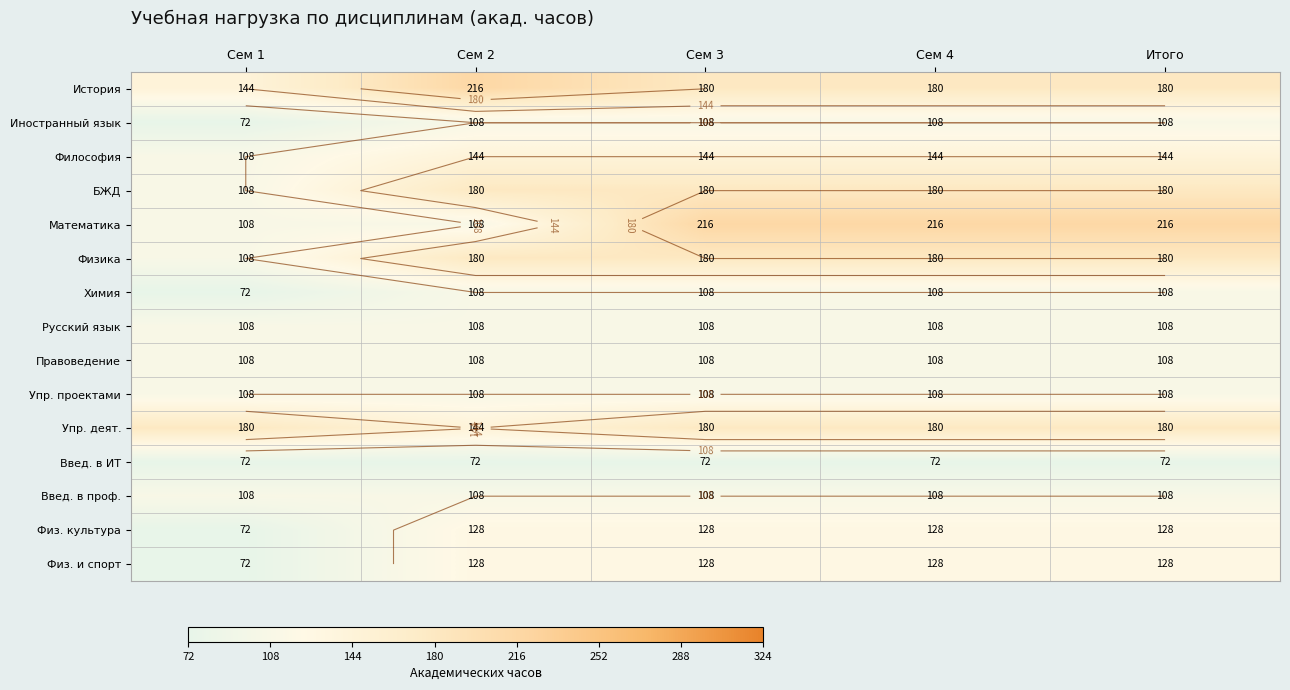

Read the Физ. и спорт value at Сем 2, to the nearest 10.

130